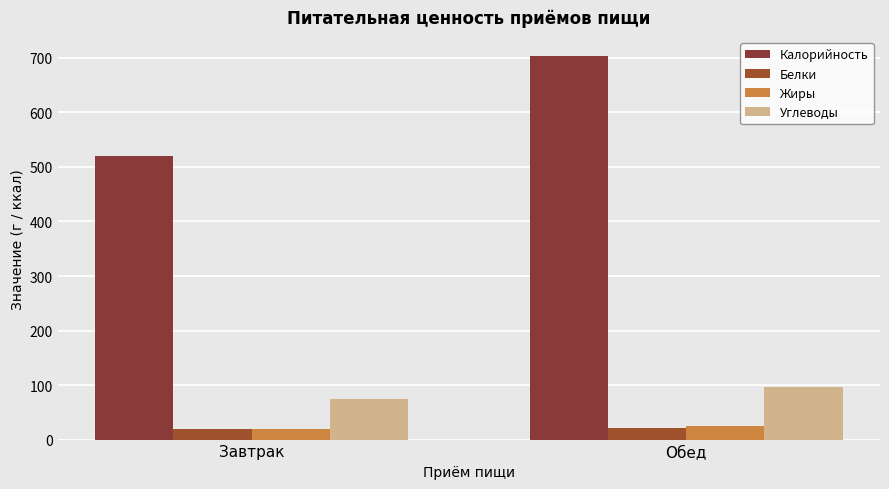

What is the average value of the Жиры series?

22